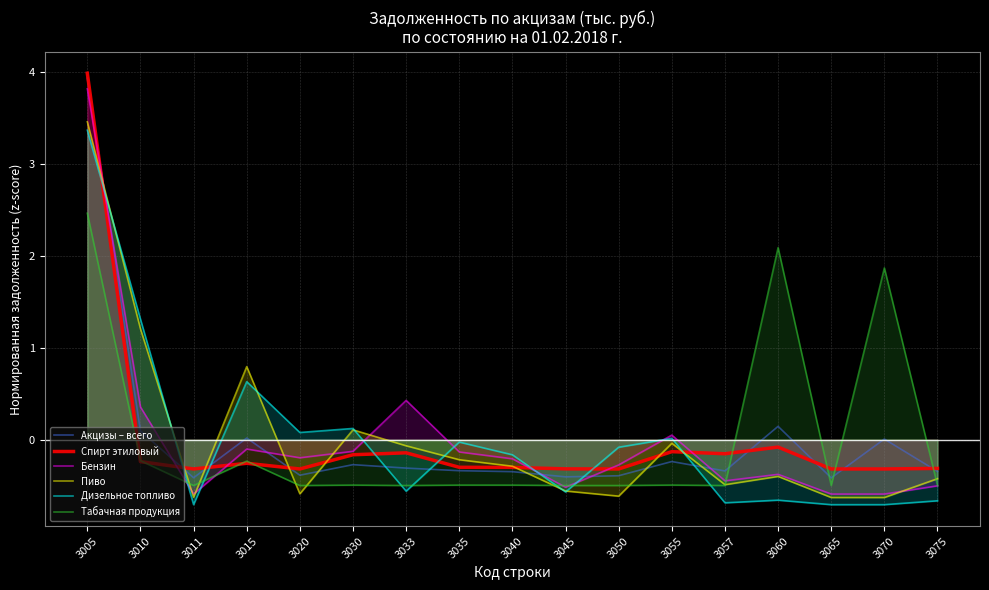

Where do Спирт этиловый and Табачная продукция first cross each other?

3005 and 3010